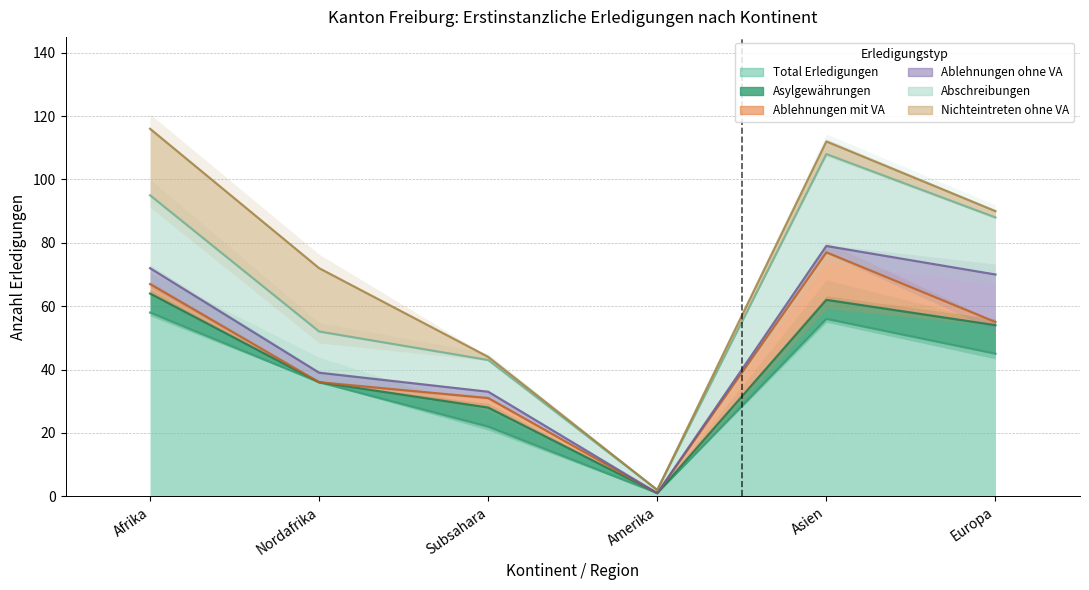

The Nichteintreten ohne VA series shows 35 at Nordafrika. True or false?

False